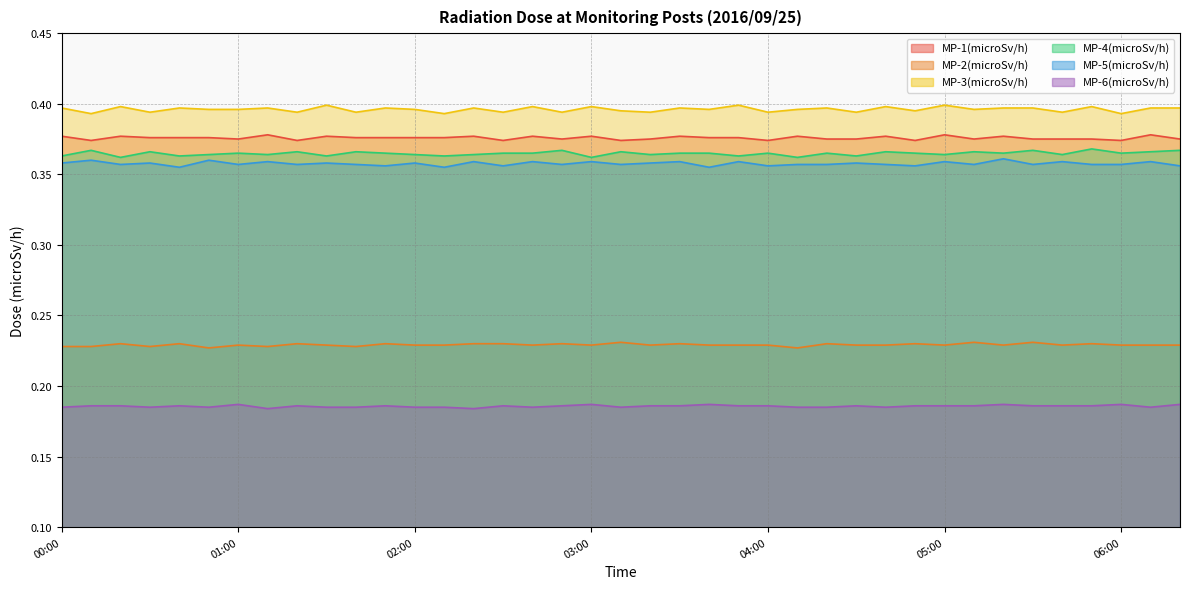

True or false: MP-4(microSv/h) and MP-2(microSv/h) cross at least once.

False